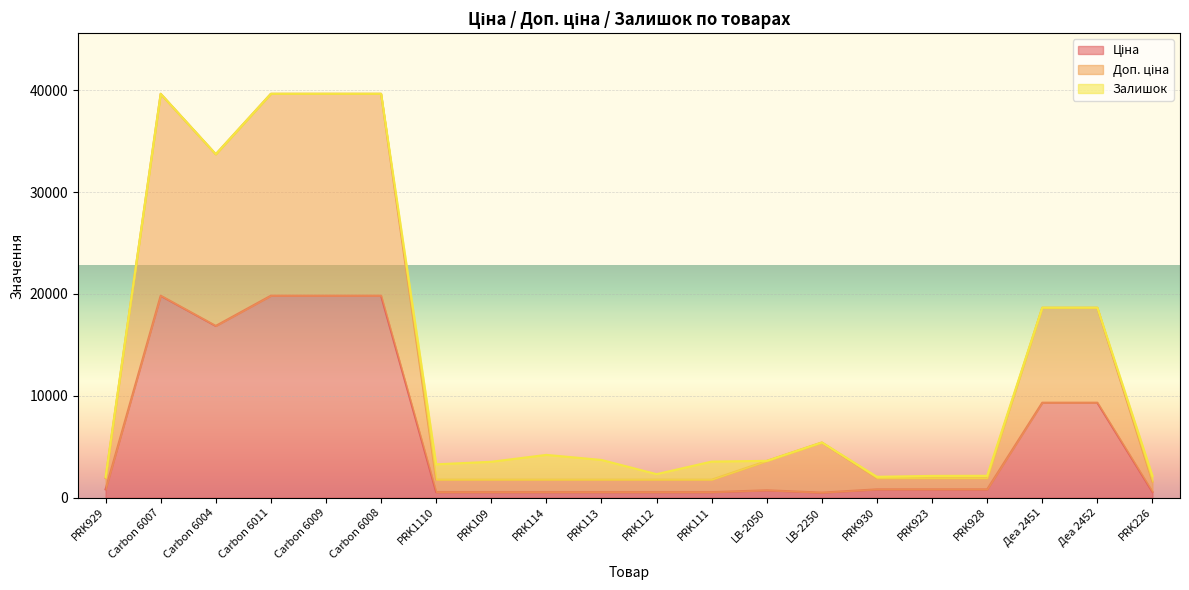

What is the maximum value shown in the chart?

39662.1